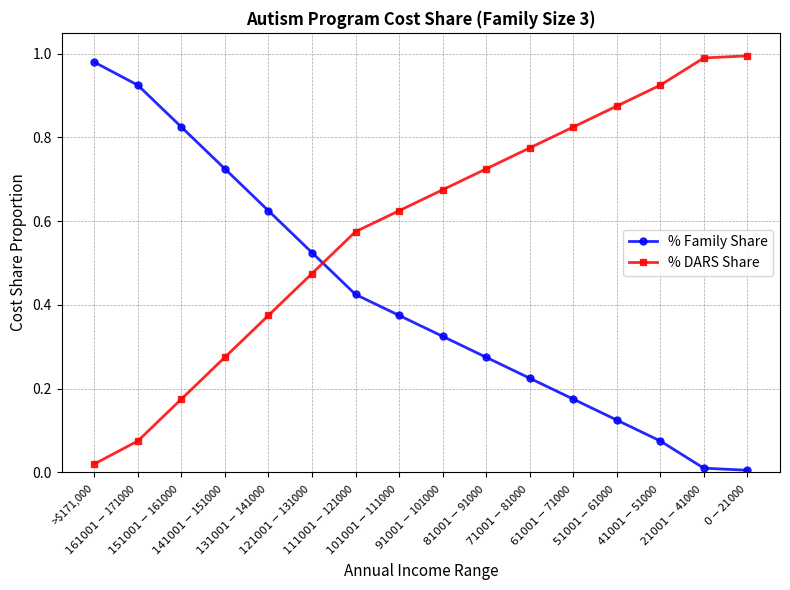

What is the sum of all % DARS Share values?

9.4